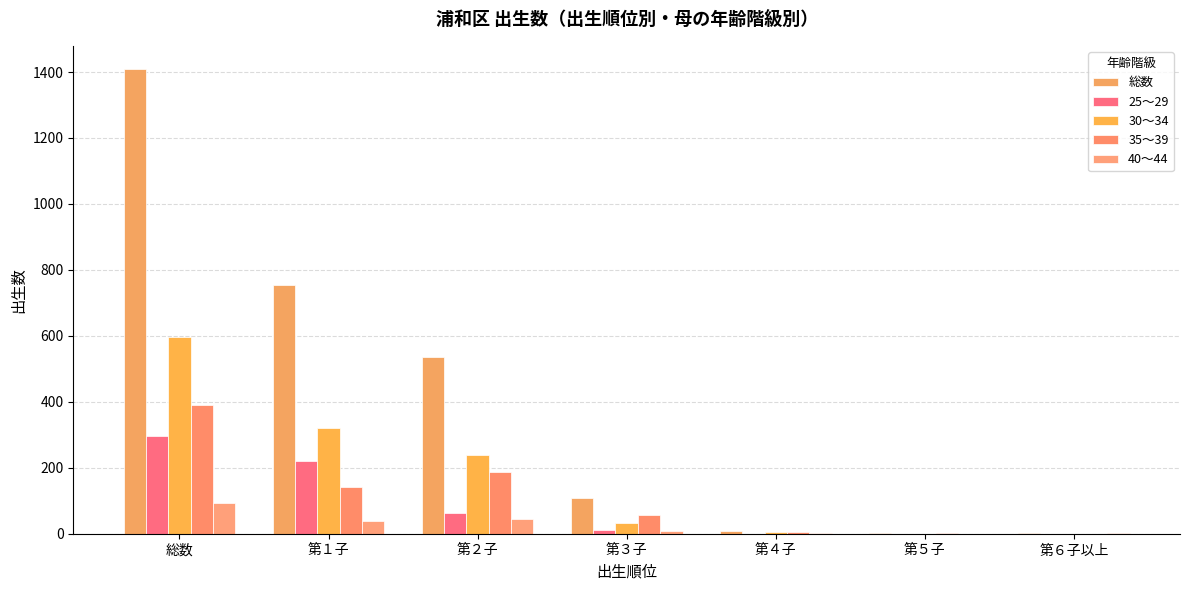

At how many categories does at least one series exceed 702?

2